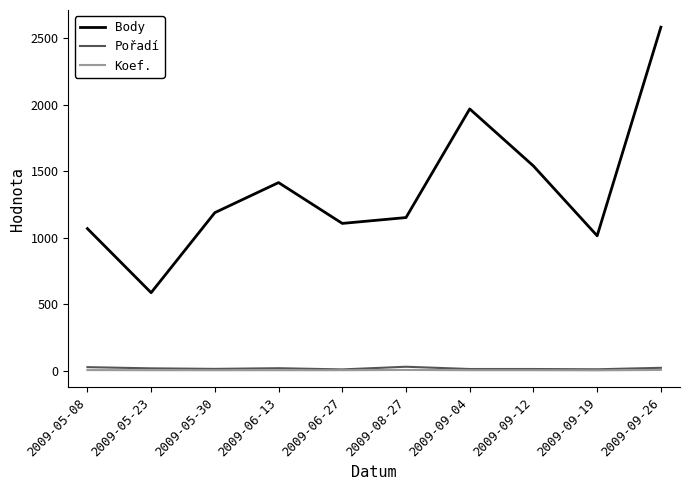

Which category has the highest value across all series?

2009-09-26